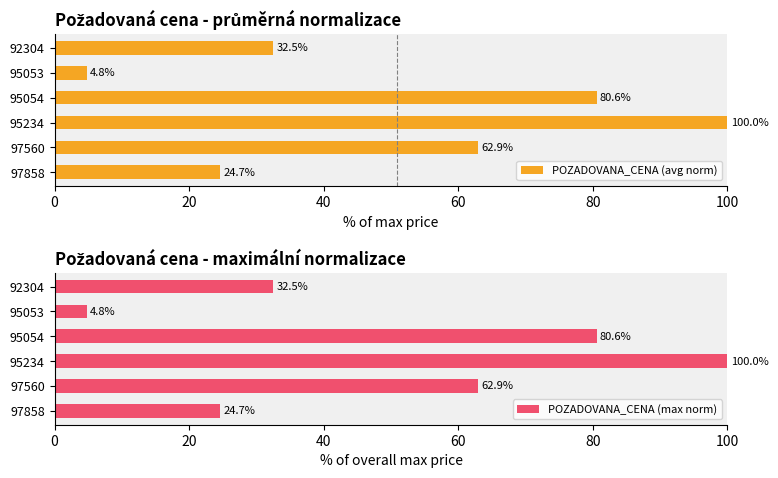

What is the sum of the POZADOVANA_CENA (max norm) values at 97858 and 95054?

105.2